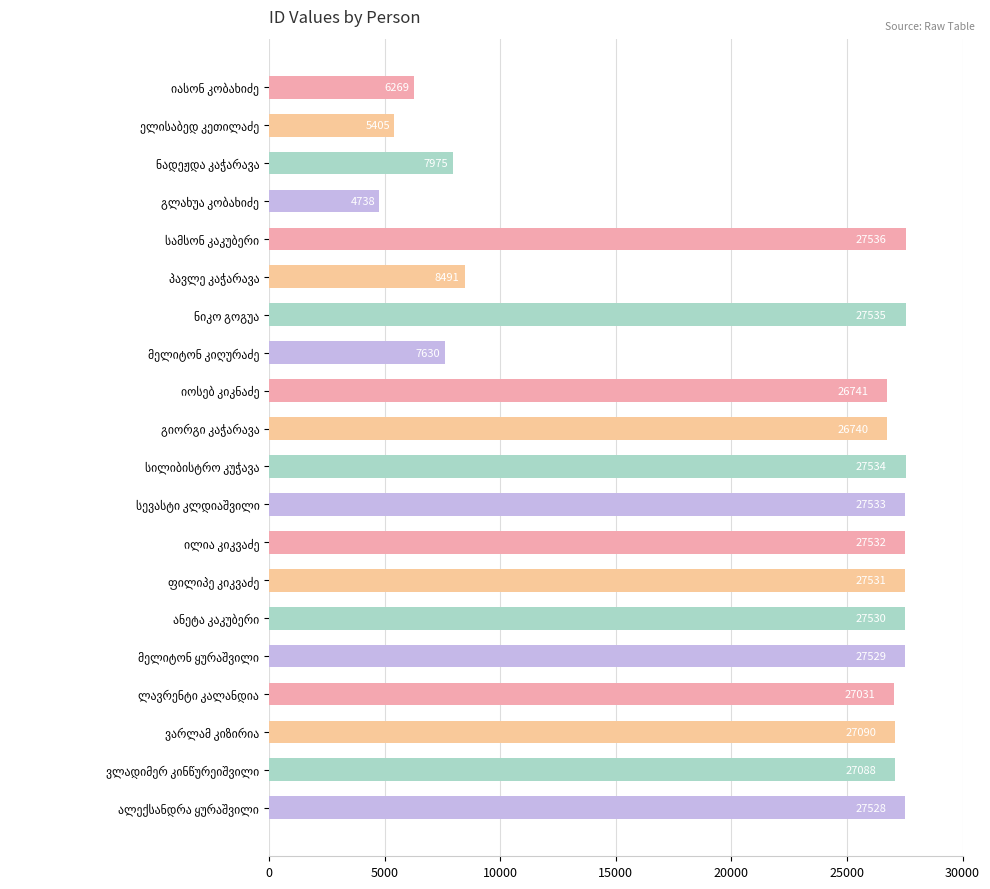

Reading bottom to top, what are all the values shown in this chart?

27528	27088	27090	27031	27529	27530	27531	27532	27533	27534	26740	26741	7630	27535	8491	27536	4738	7975	5405	6269